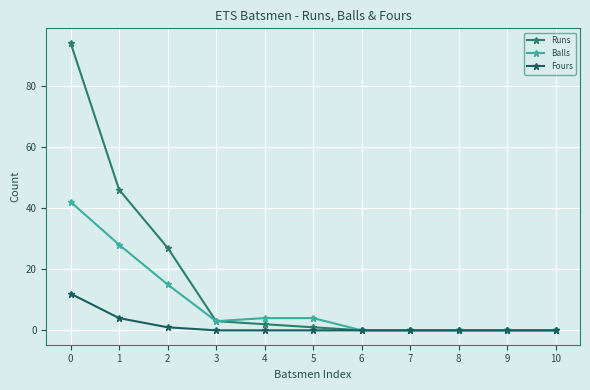

The value of Runs at 7 is -64. True or false?

False